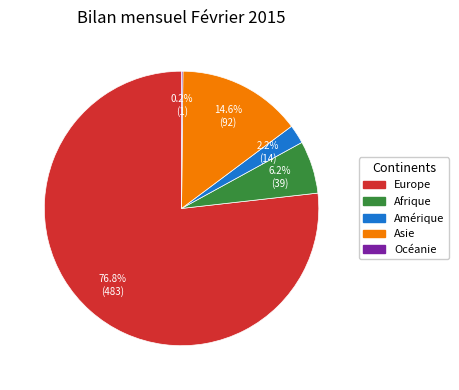

Is there any slice that represents more than half of the pie?

Yes